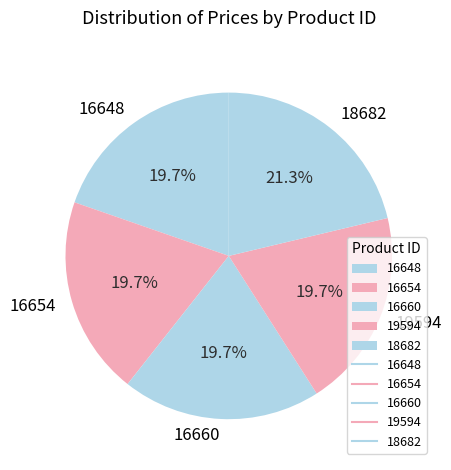

The 16654 slice represents 20% of the pie. True or false?

True